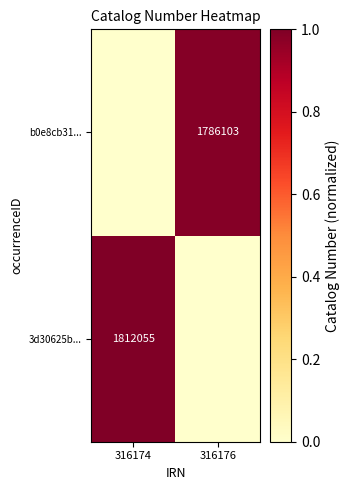

True or false: 3d30625b... has a value of 1210339 at 316174.

False